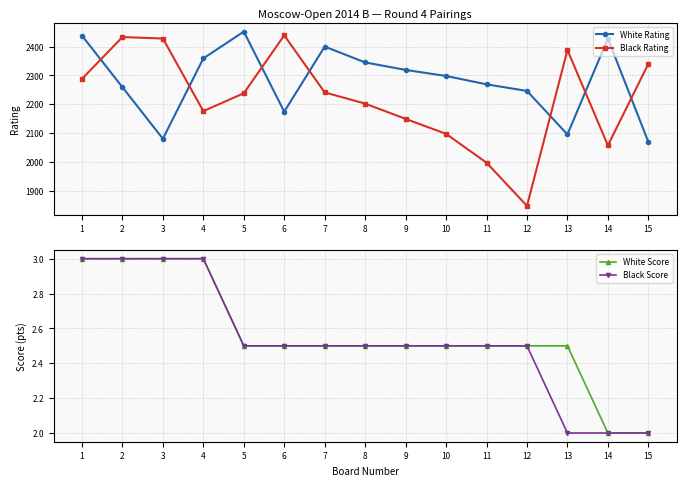

Rank the series at 2 from lowest to highest value.

White Score, Black Score, White Rating, Black Rating